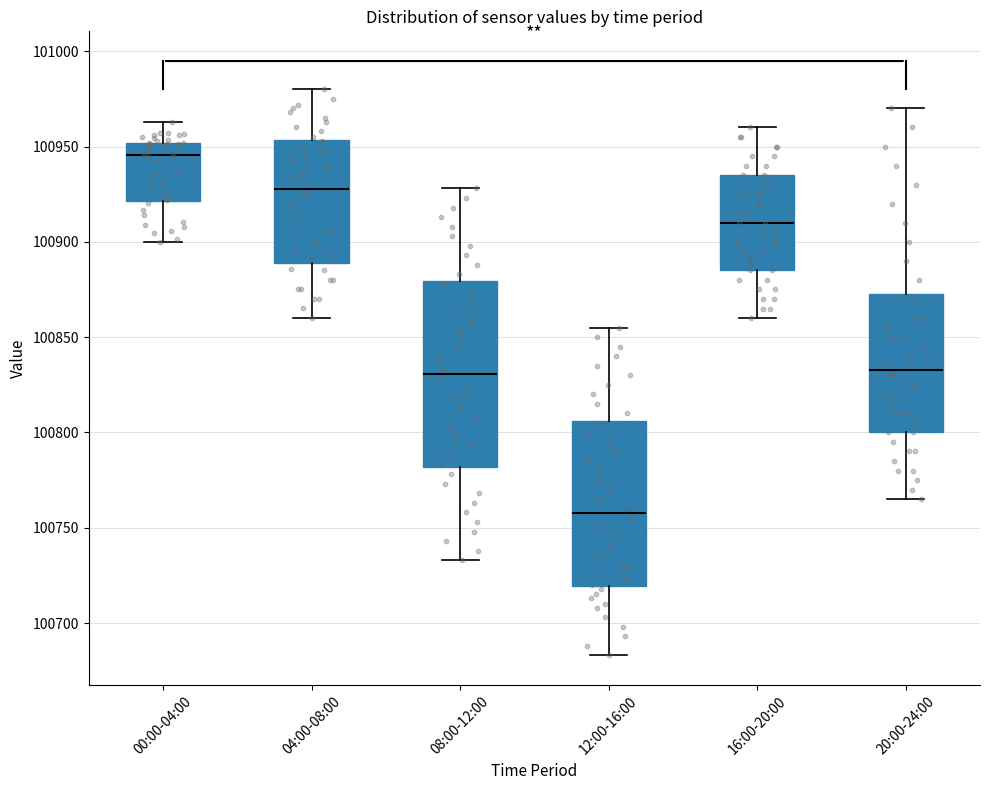

Comparing the boxes themselves (not the whiskers), which one is the tallest?

08:00-12:00